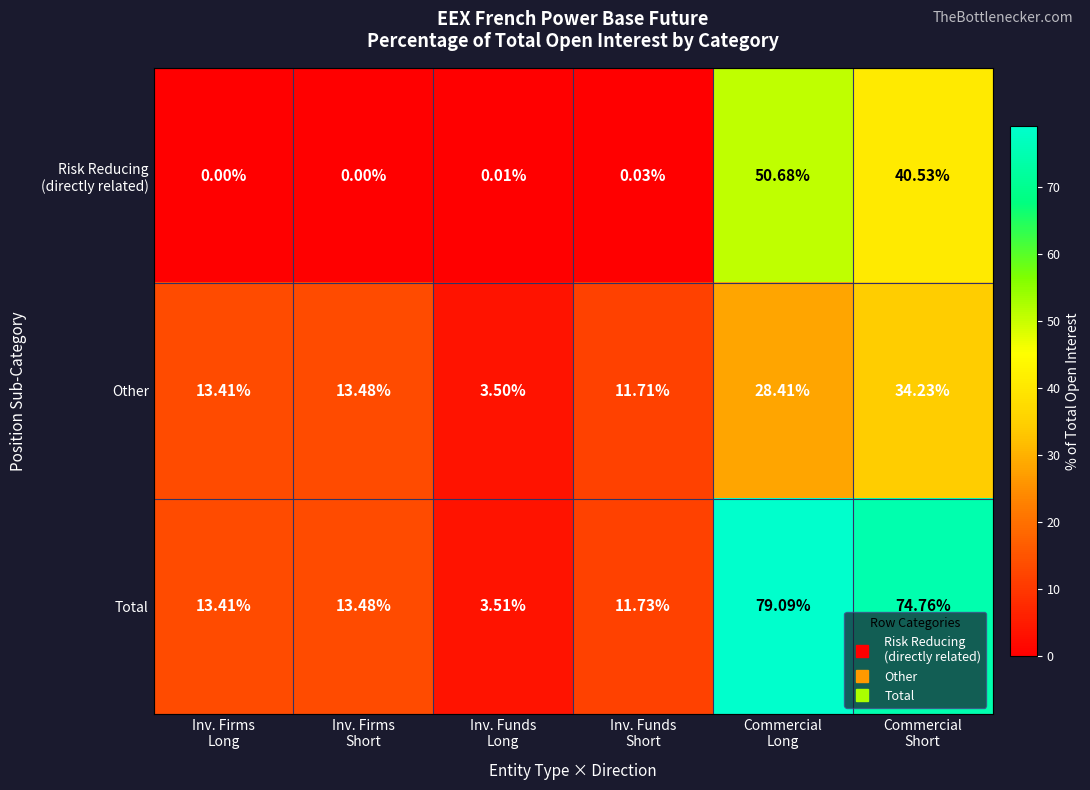

Which series has the widest spread of values?

Total